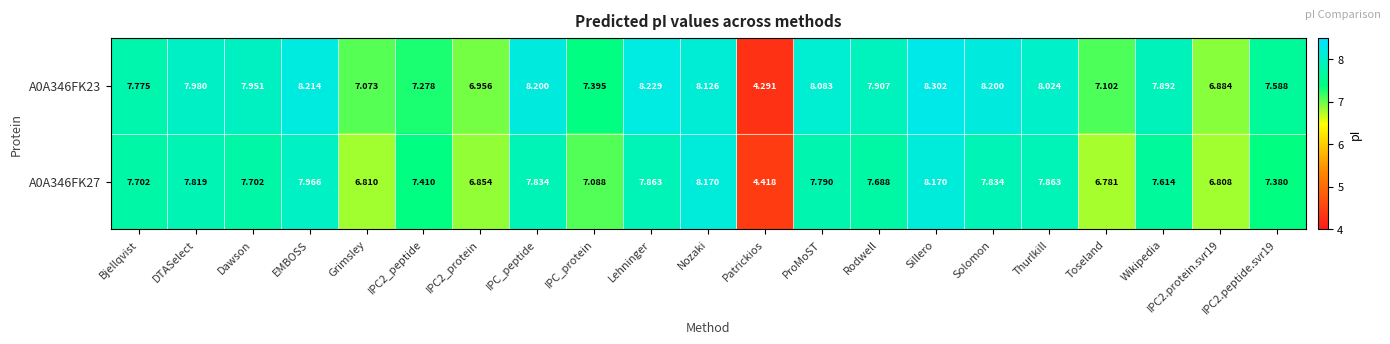

At which label does A0A346FK23 first exceed 7?

Bjellqvist